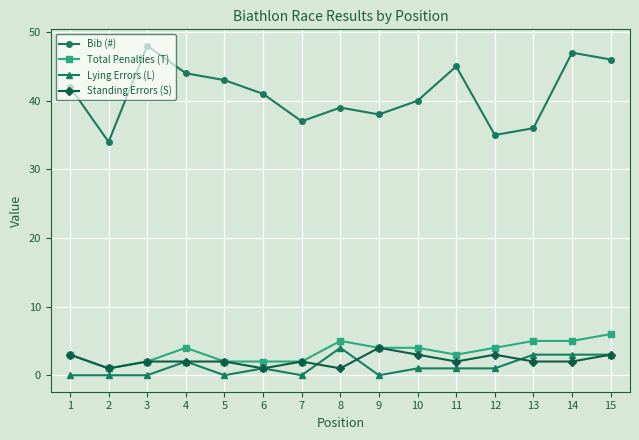

True or false: Standing Errors (S) and Bib (#) intersect in this chart.

False